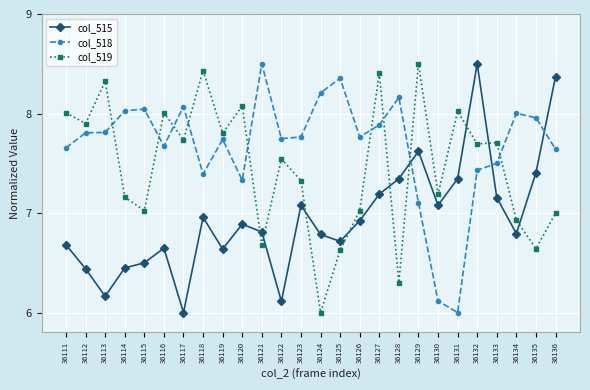

What are all the series names shown in the legend?

col_515, col_518, col_519